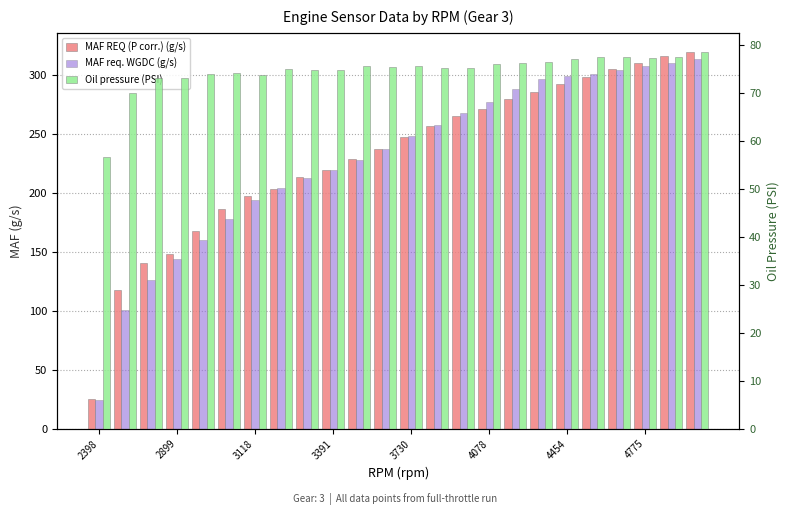

What is the difference between the highest and lowest values at 4454?

221.8